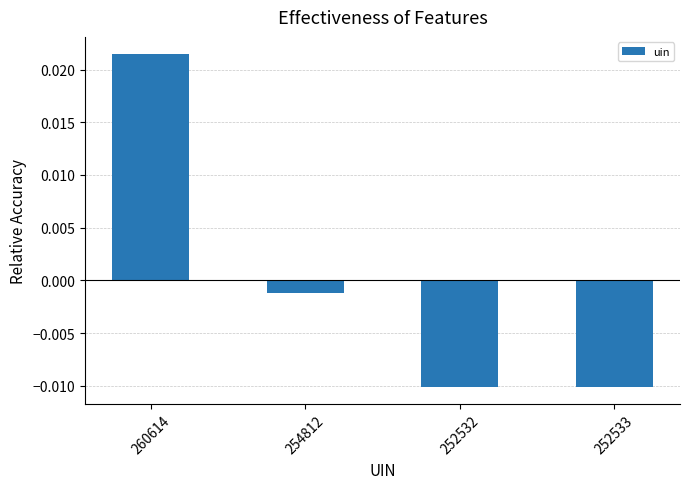

Which has a higher value, 254812 or 252533?

254812